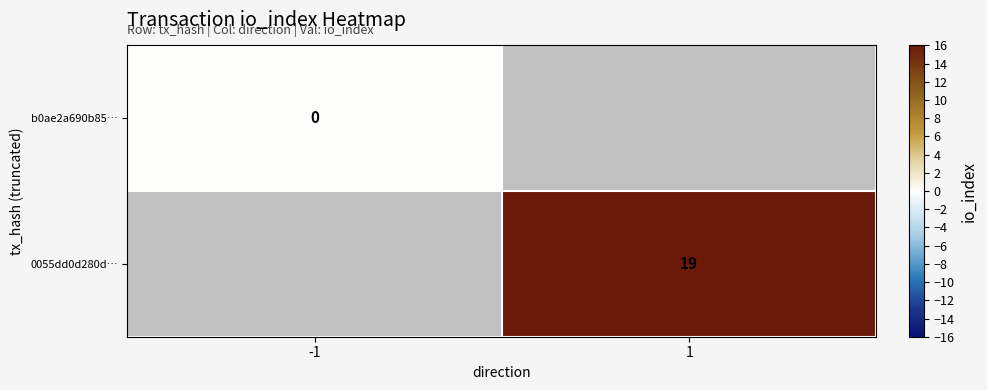

Is the value of b0ae2a690b85… at -1 greater than the value of 0055dd0d280d… at 1?

No